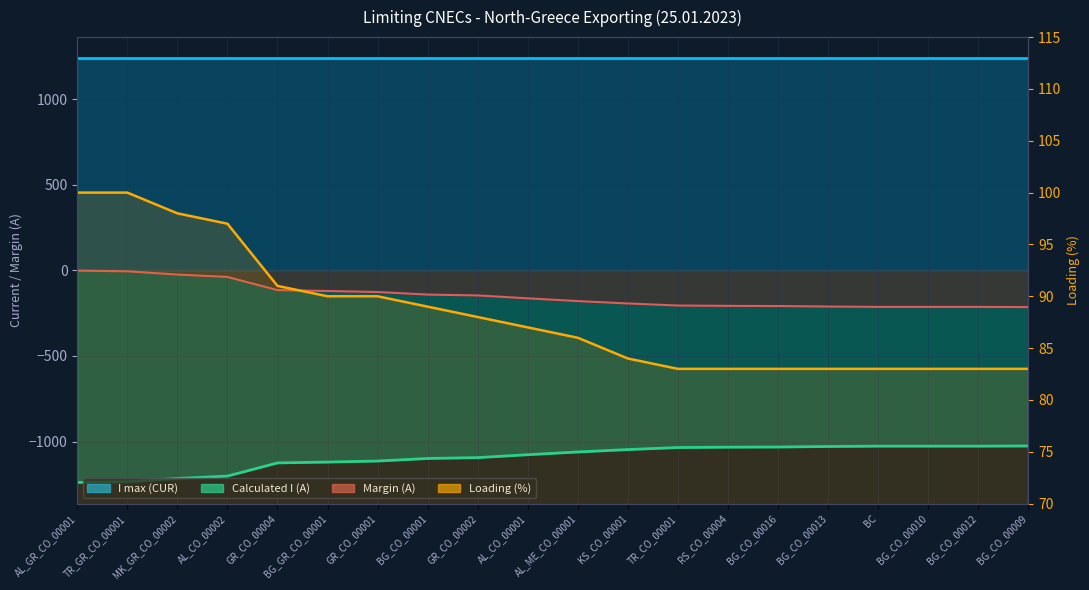

True or false: Calculated I (A) and Margin (A) cross at least once.

False